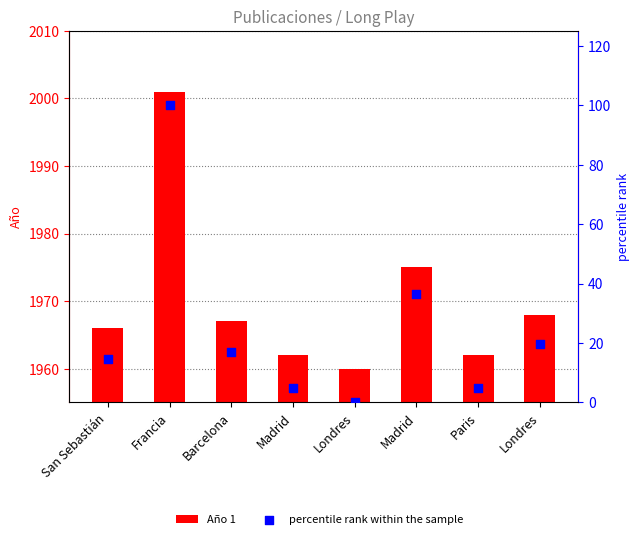

Which series reaches the minimum Y coordinate?

percentile rank within the sample